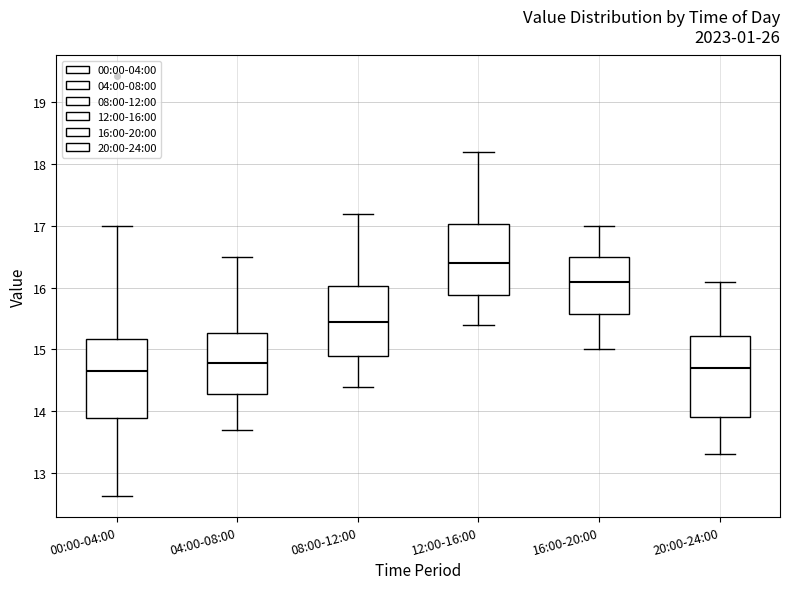

Reading left to right, read every box against the y-axis: the position of its median line, the range the box covers, and the ends of its whiskers. The values are not printed on the chart, so give them approximately, as read against the axis.

00:00-04:00: median 14.7, box 13.9 to 15.2, whiskers 12.6 to 17.0
04:00-08:00: median 14.8, box 14.3 to 15.3, whiskers 13.7 to 16.5
08:00-12:00: median 15.5, box 14.9 to 16.0, whiskers 14.4 to 17.2
12:00-16:00: median 16.4, box 15.9 to 17.0, whiskers 15.4 to 18.2
16:00-20:00: median 16.1, box 15.6 to 16.5, whiskers 15.0 to 17.0
20:00-24:00: median 14.7, box 13.9 to 15.2, whiskers 13.3 to 16.1